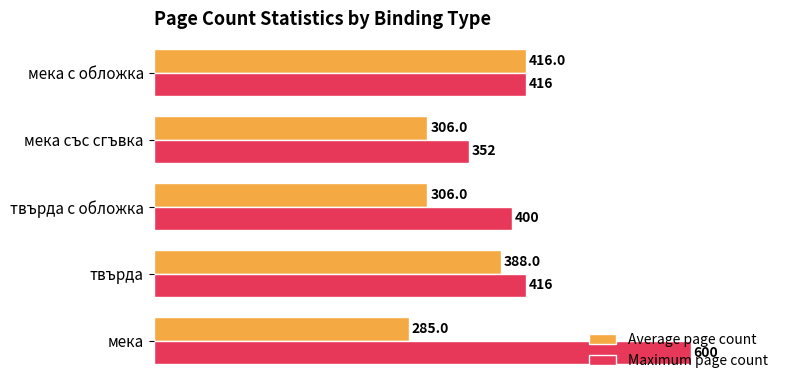

At which label is Average page count closest to 350?

твърда